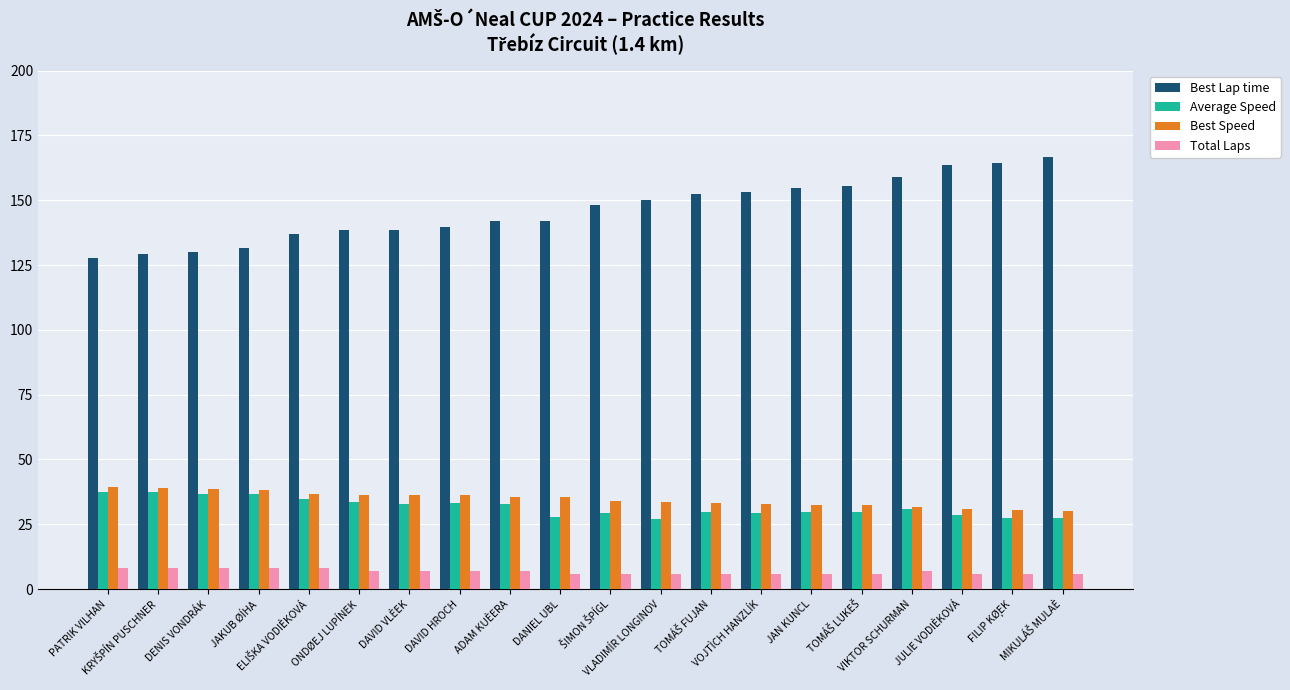

At how many categories does at least one series exceed 109?

20